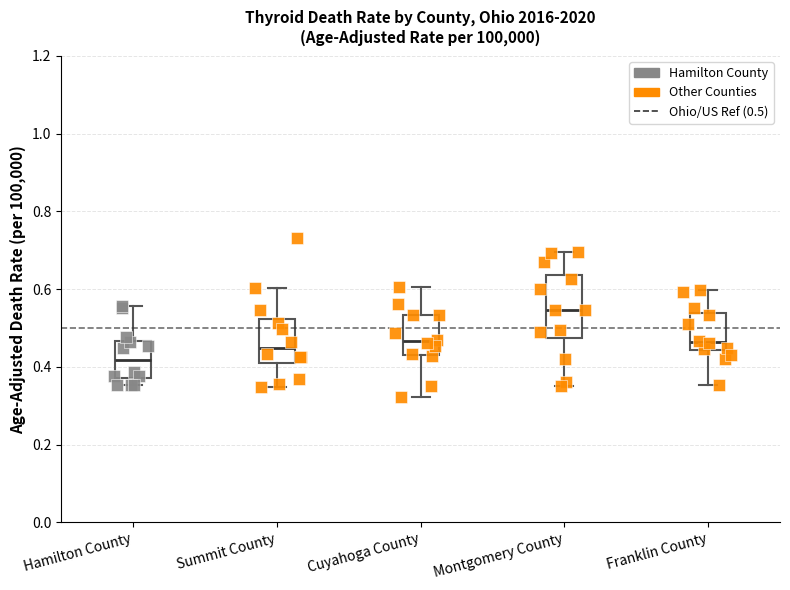

Where does the median line of the box for Hamilton County sit on the y-axis? The values are not printed on the chart, so give them approximately, as read against the axis.

0.42